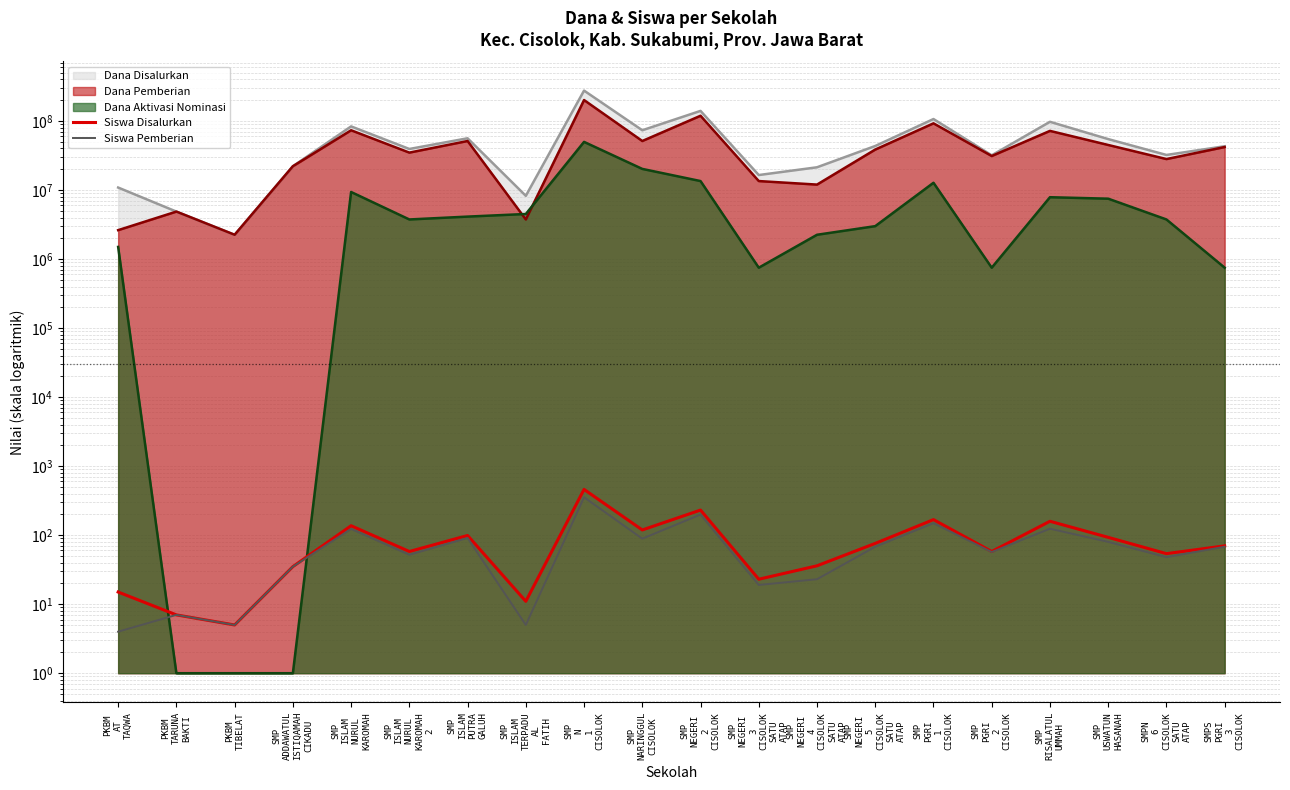

At which label does Siswa Disalurkan reach its minimum?

PKBM
TIBELAT